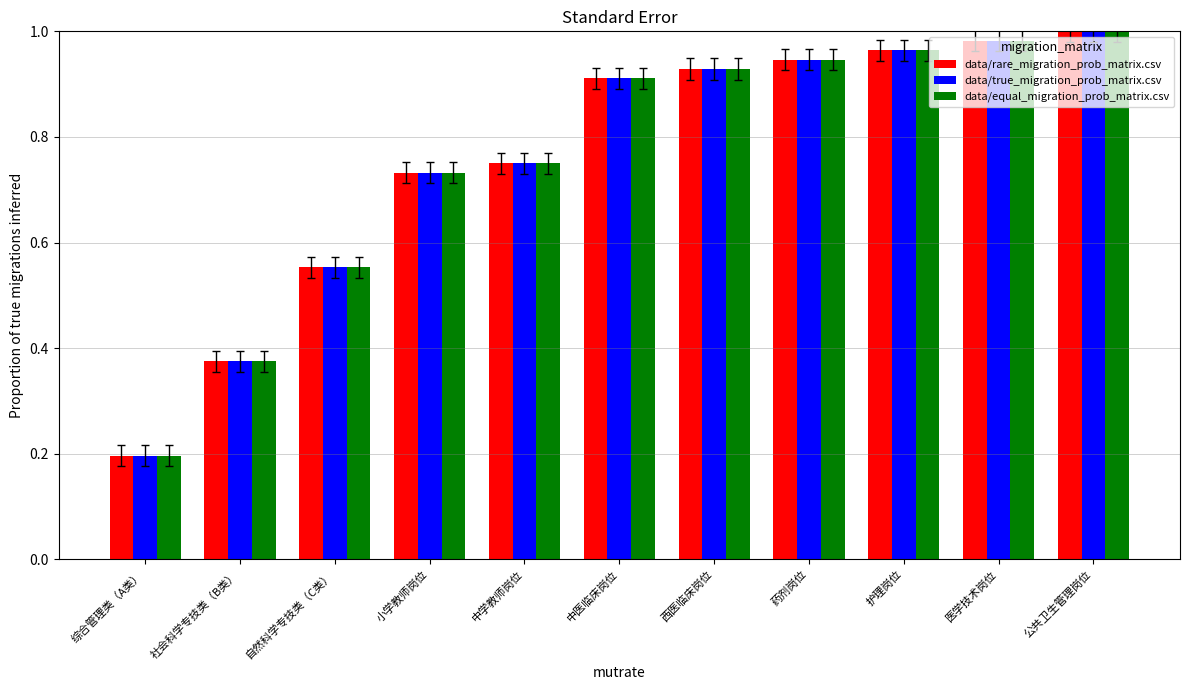

What are all the series names shown in the legend?

data/rare_migration_prob_matrix.csv, data/true_migration_prob_matrix.csv, data/equal_migration_prob_matrix.csv